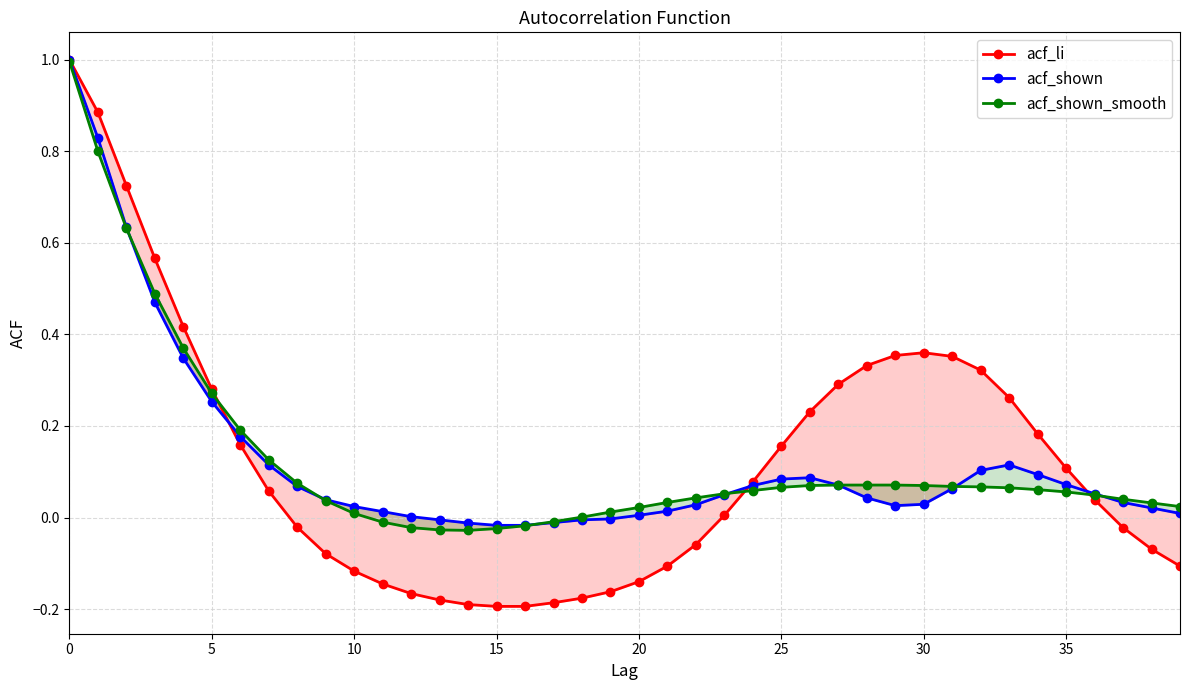

At how many categories does at least one series exceed 0?

35